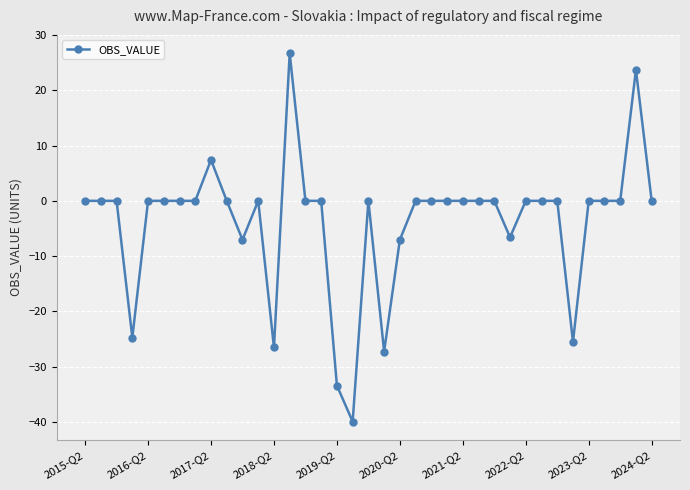

What is the smallest value displayed?

-39.9